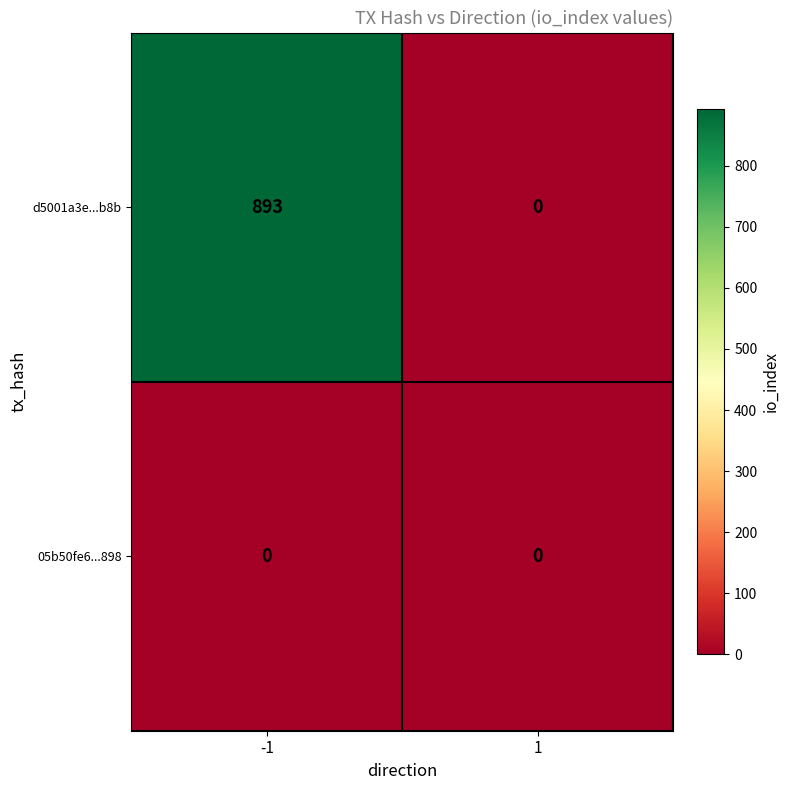

Which series has the largest total across all categories?

d5001a3e...b8b